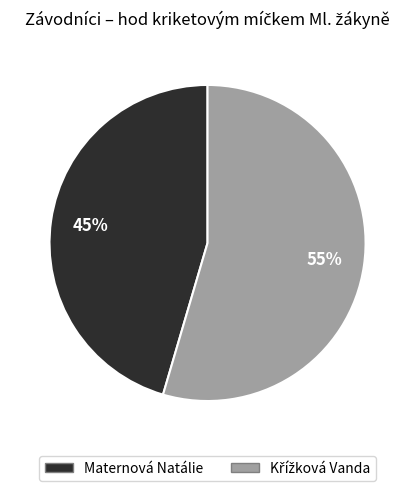

What percentage is the Maternová Natálie slice, to the nearest percent?

45%